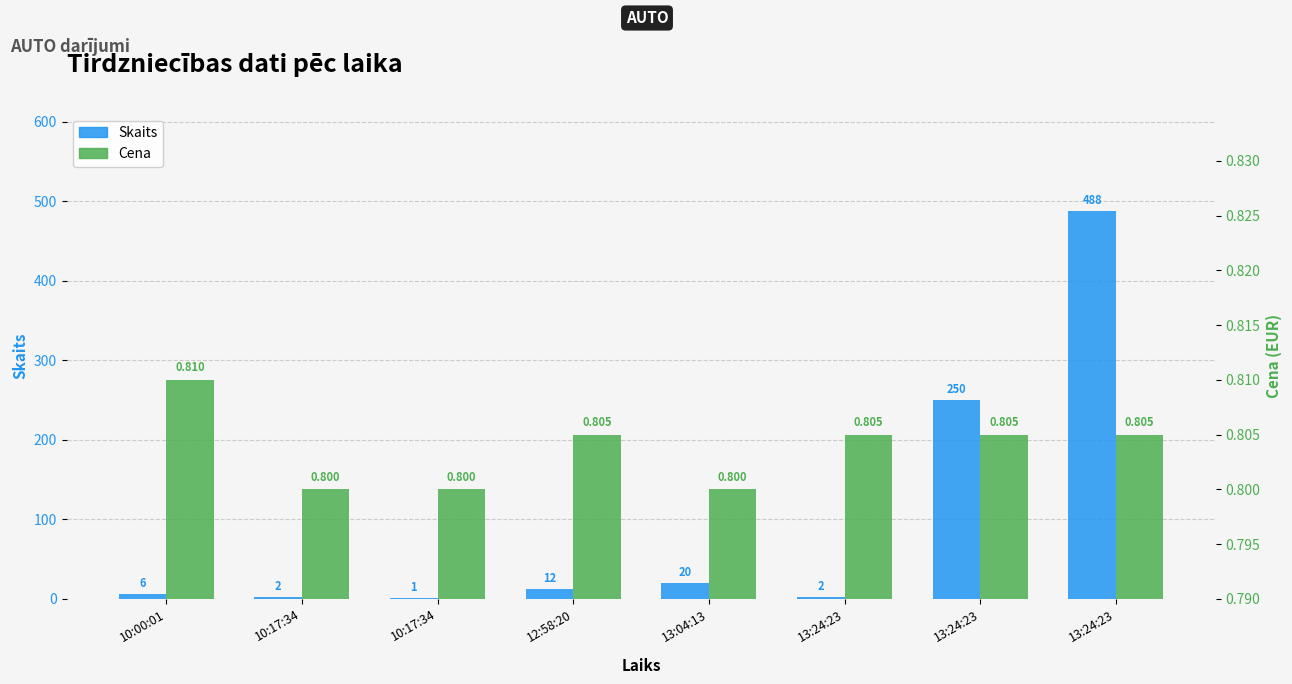

At which label is Cena closest to 0?

10:17:34